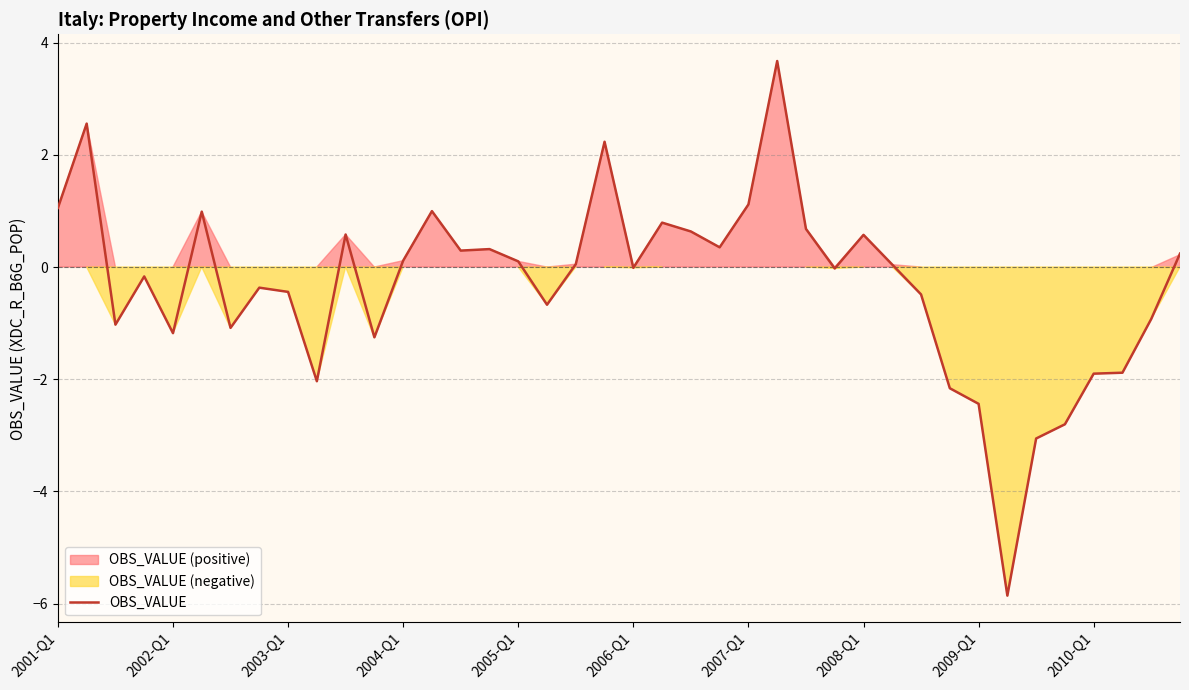

The value of OBS_VALUE at 2009-Q1 is -2.4. True or false?

True